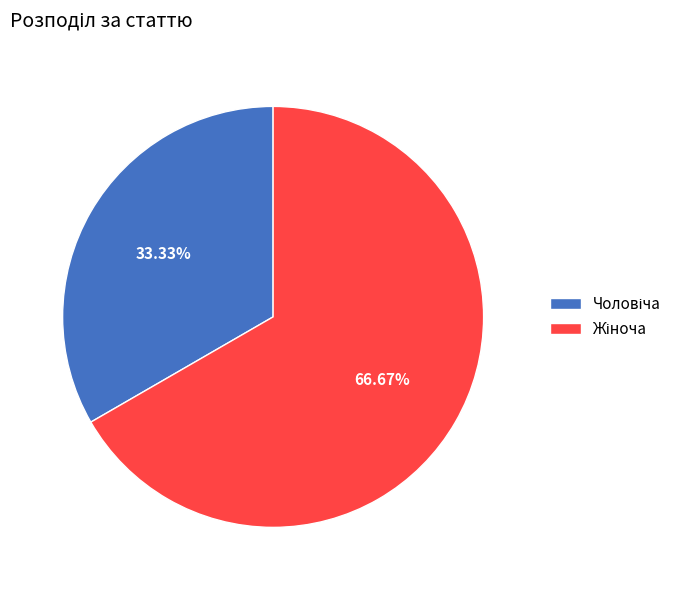

Is there any slice that represents more than half of the pie?

Yes